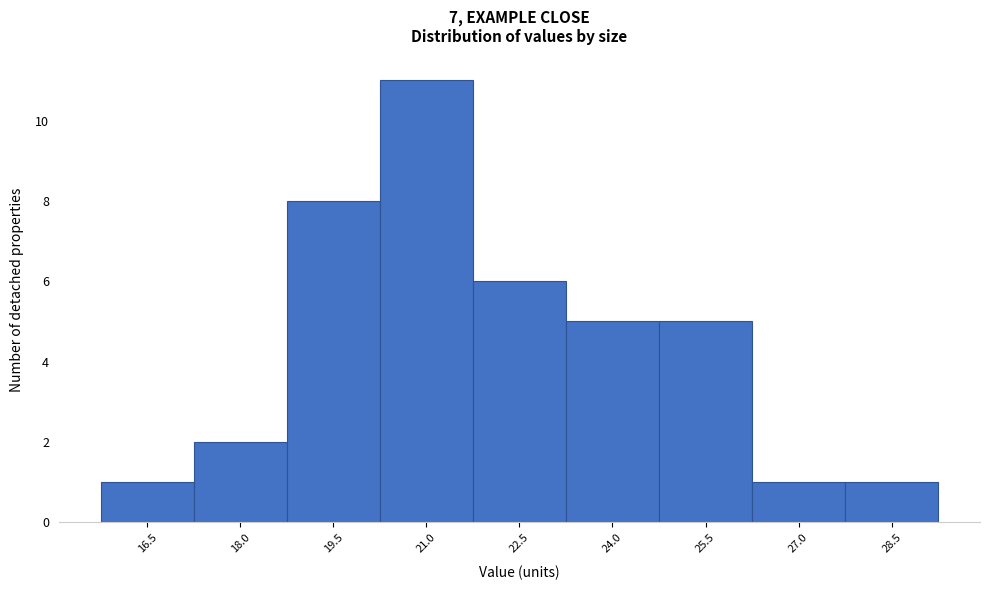

Reading right to left, what are all the values shown in this chart?

1	1	5	5	6	11	8	2	1